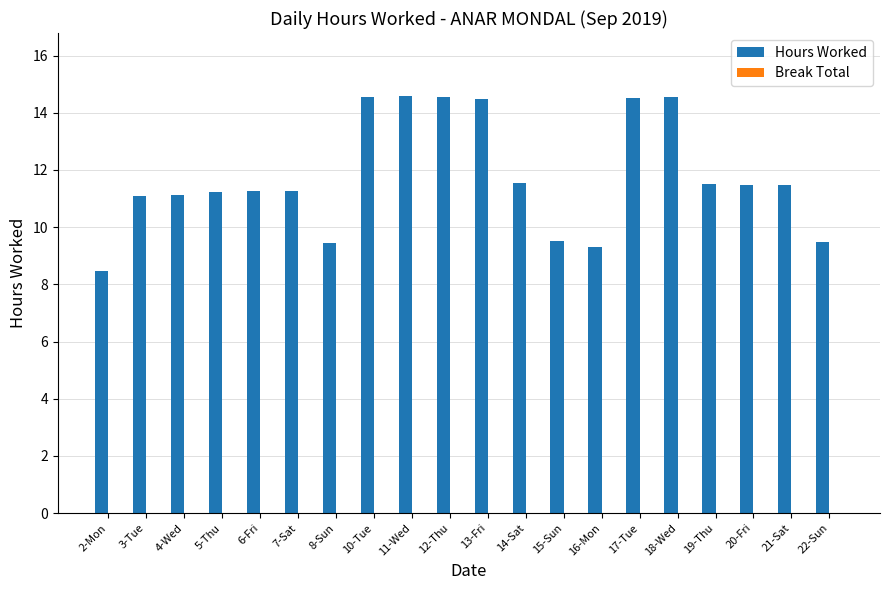

What is the maximum value shown in the chart?

14.6